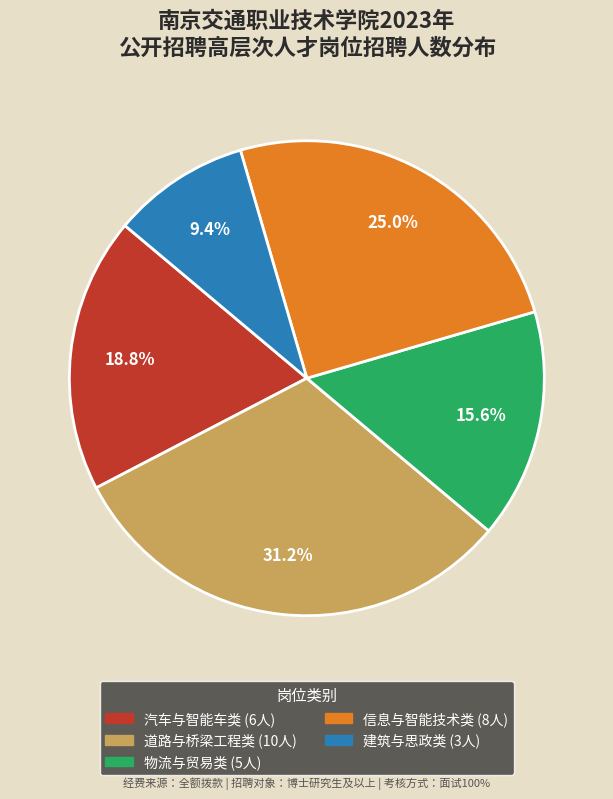

Is there a majority slice in this chart?

No